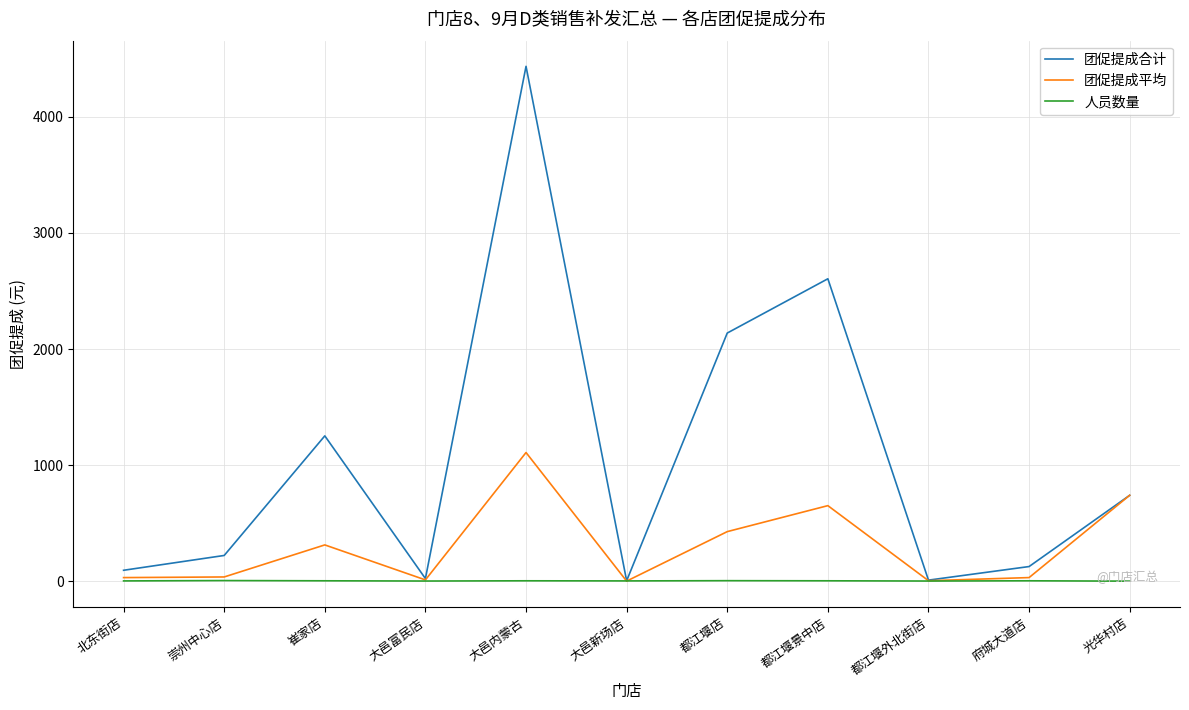

Is the value of 团促提成平均 at 光华村店 greater than the value of 人员数量 at 崔家店?

Yes